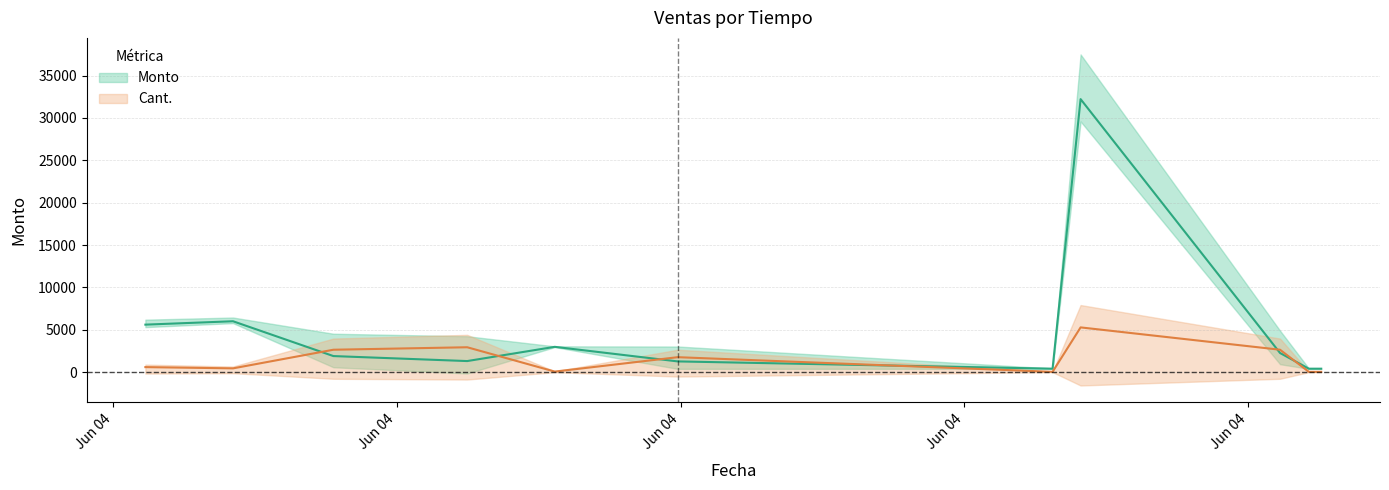

True or false: Monto and Cant. cross at least once.

True